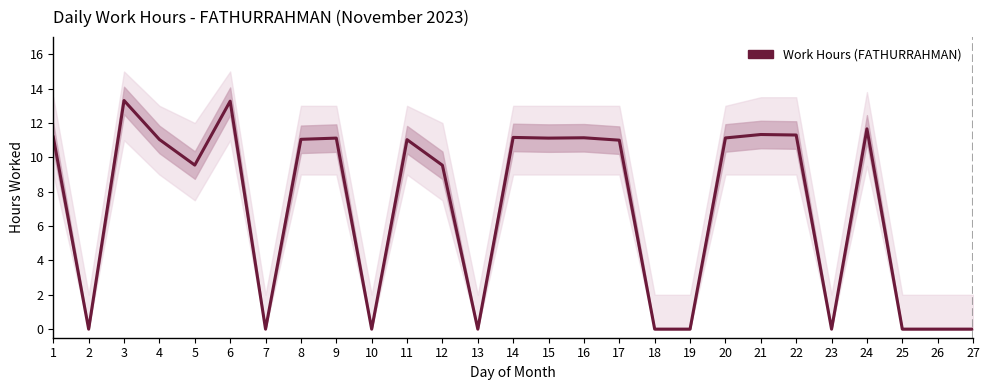

Count the number of values greater than 11.

14